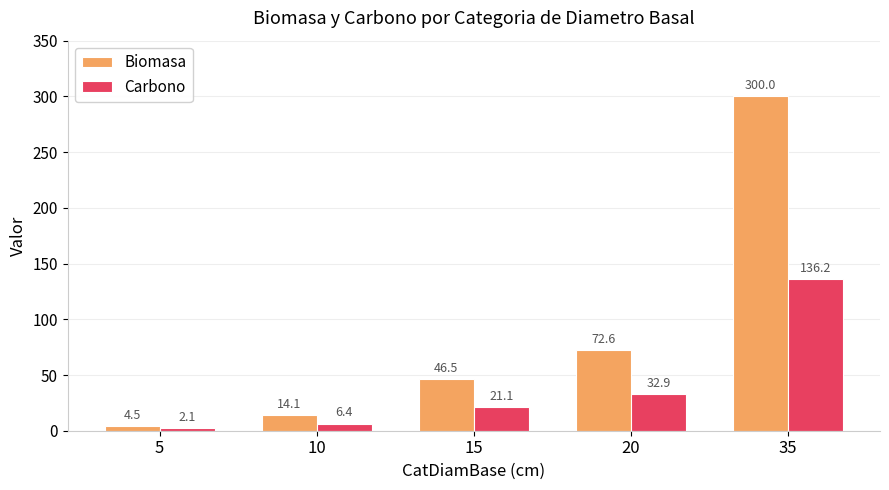

What is the value of the Biomasa bar at the 5th from the left?

300.0